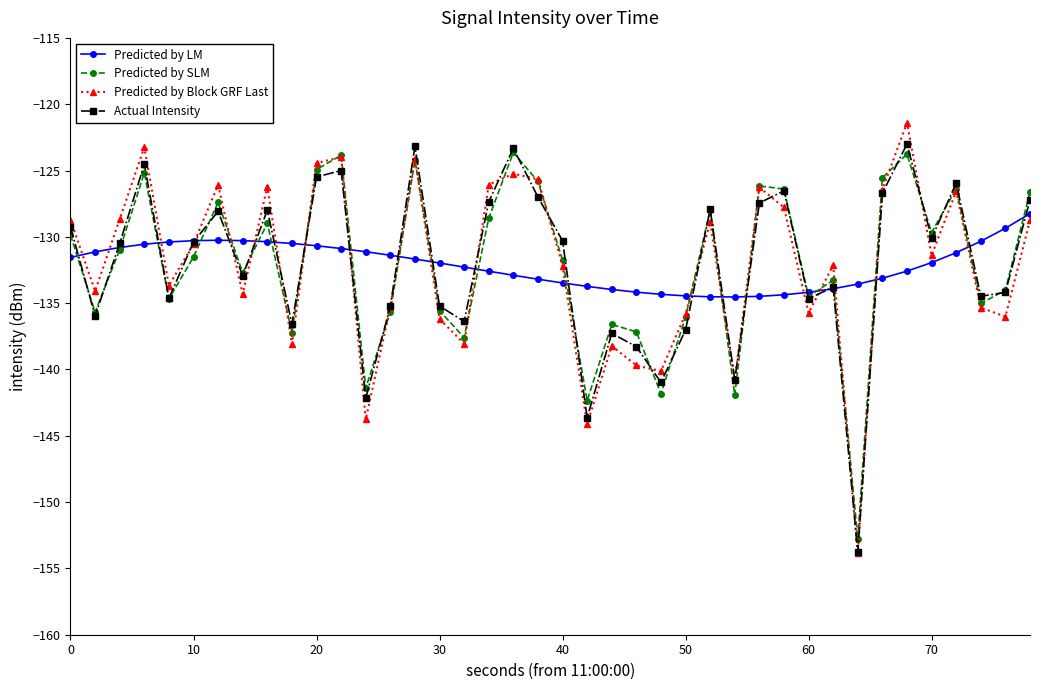

In Actual Intensity, how many points are lower than both neighbors (excluding endpoints)?

13